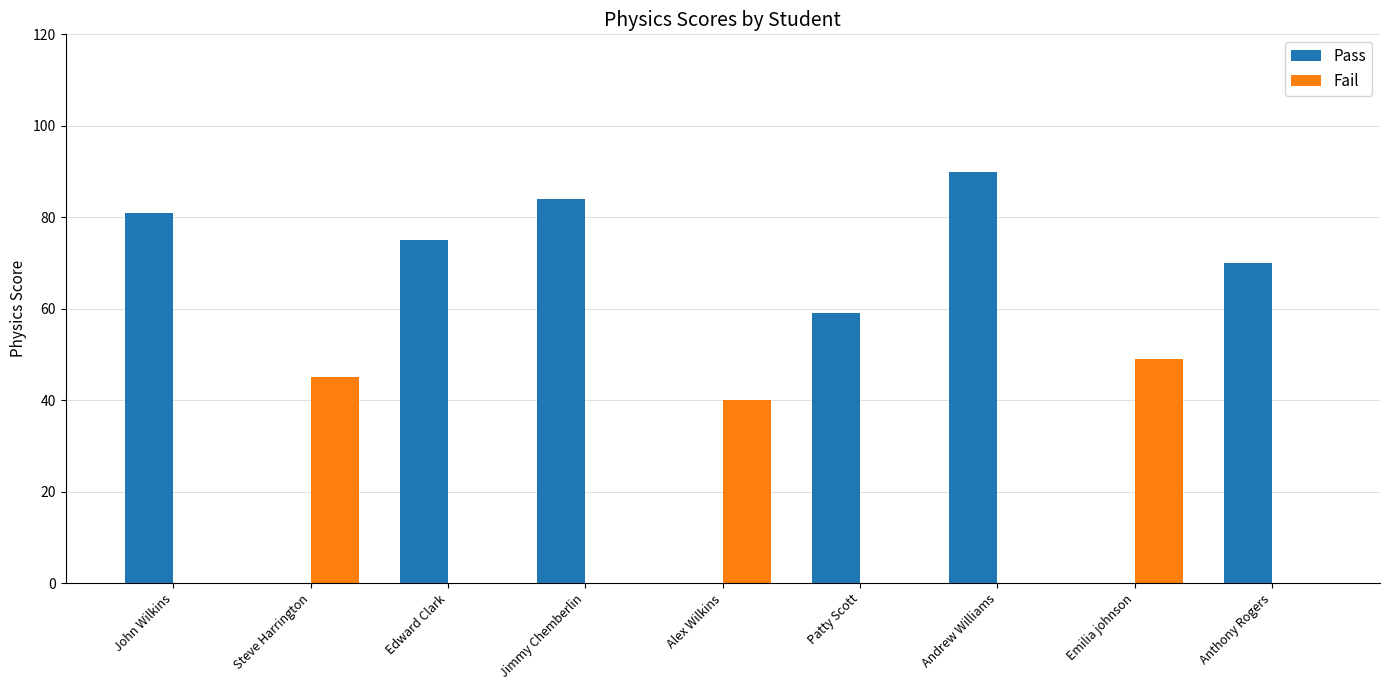

The value of Fail at Jimmy Chemberlin is -24. True or false?

False